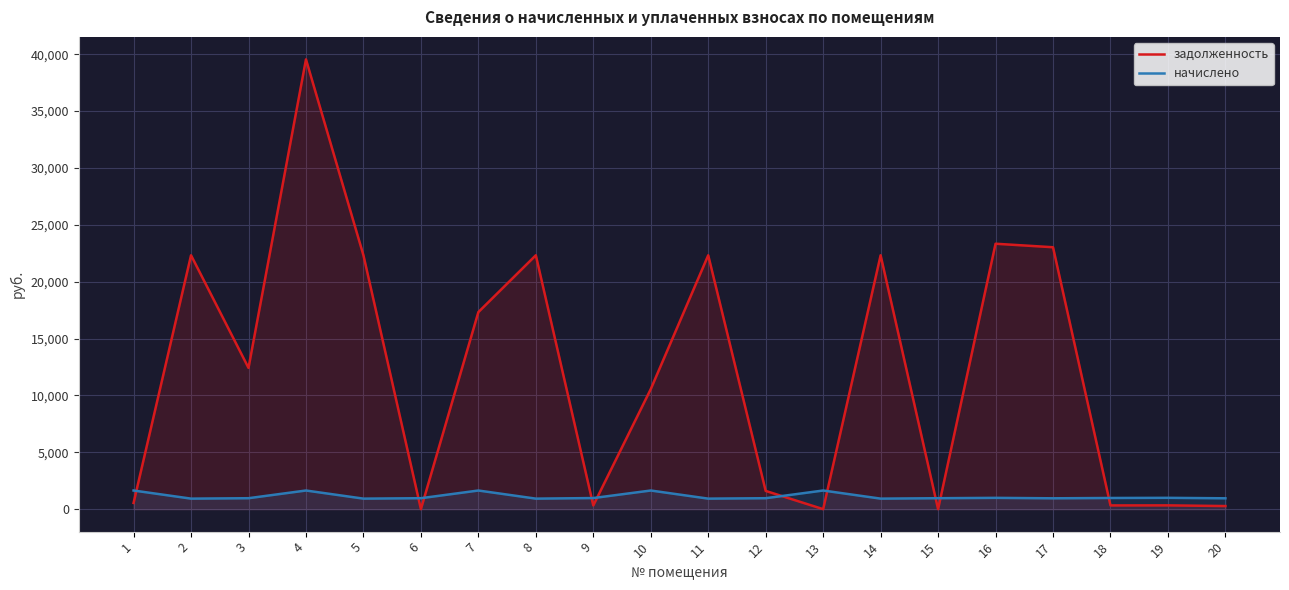

Where is задолженность nearest to the value 19771?

7